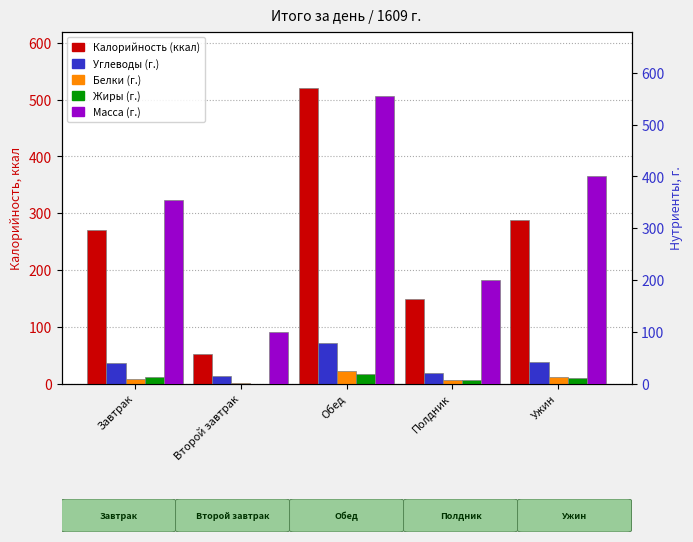

At how many categories does at least one series exceed 196?

4